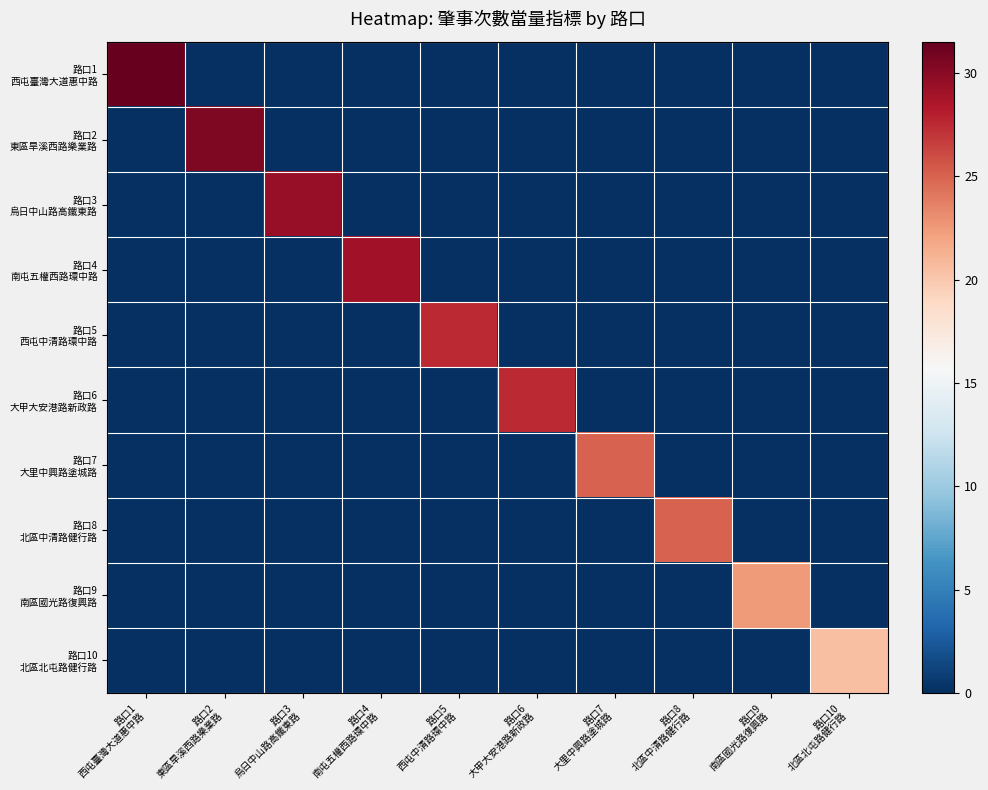

What is the total value across all series at 路口2
東區旱溪西路樂業路?

30.5